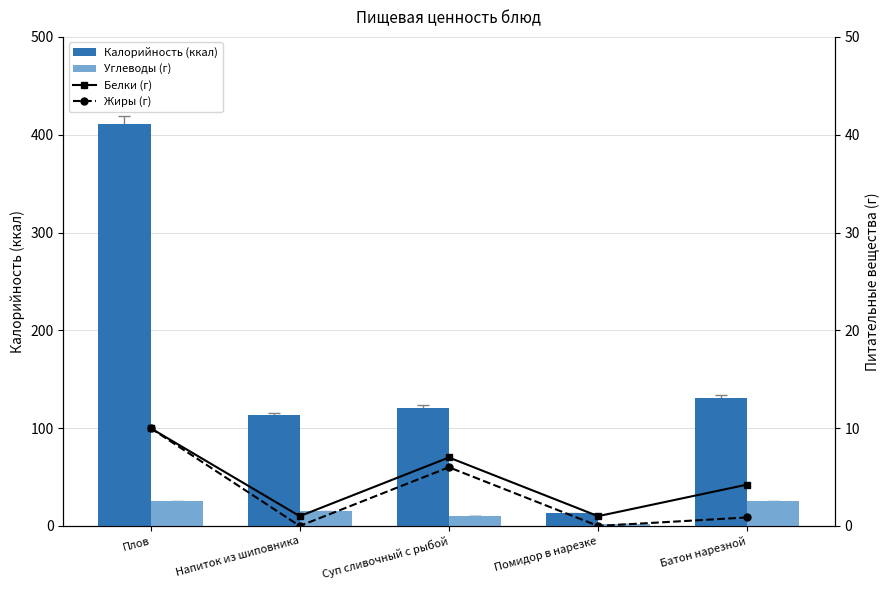

What is the value of the Белки (г) bar at the 2nd from the left?

1.0